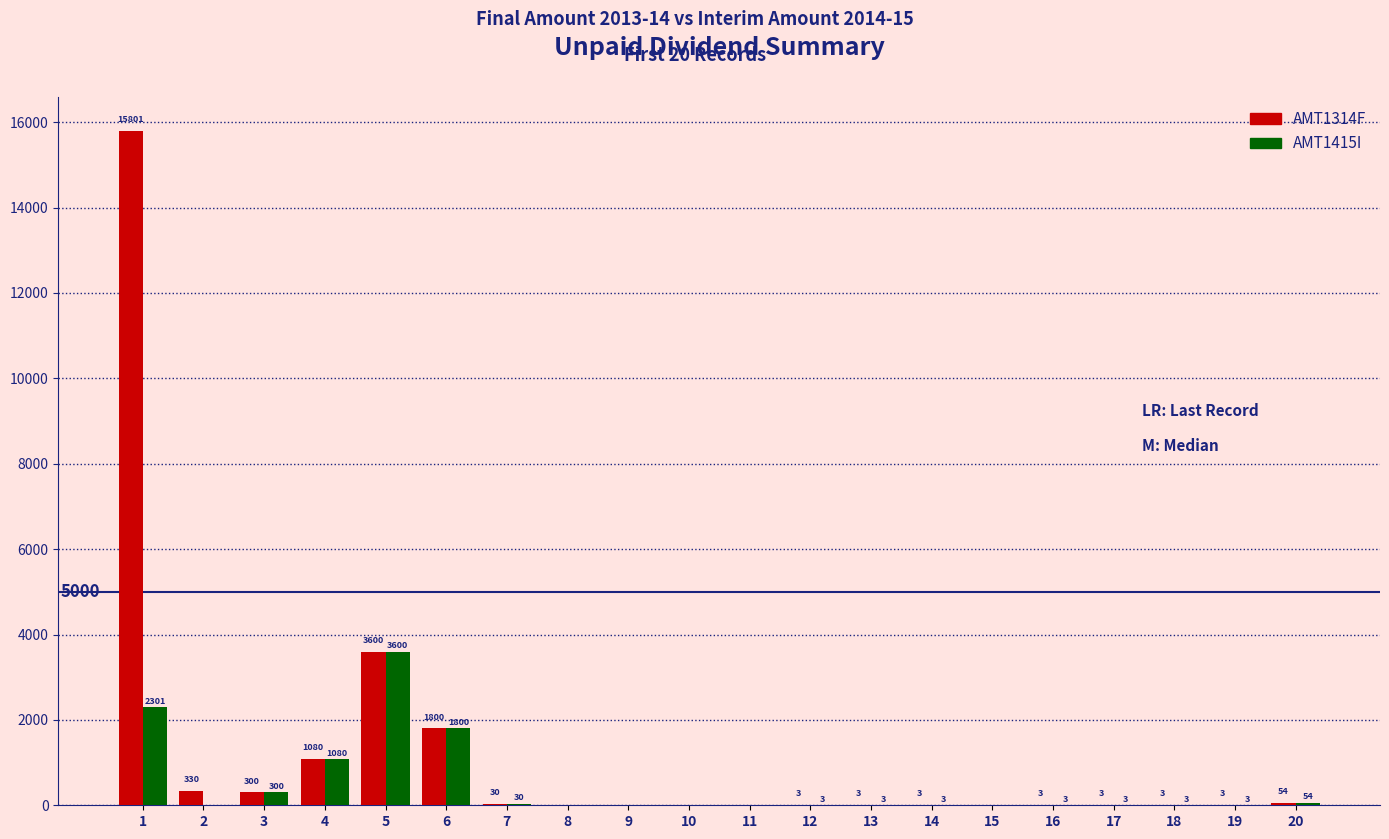

True or false: AMT1314F has a value of 0 at 11.

True